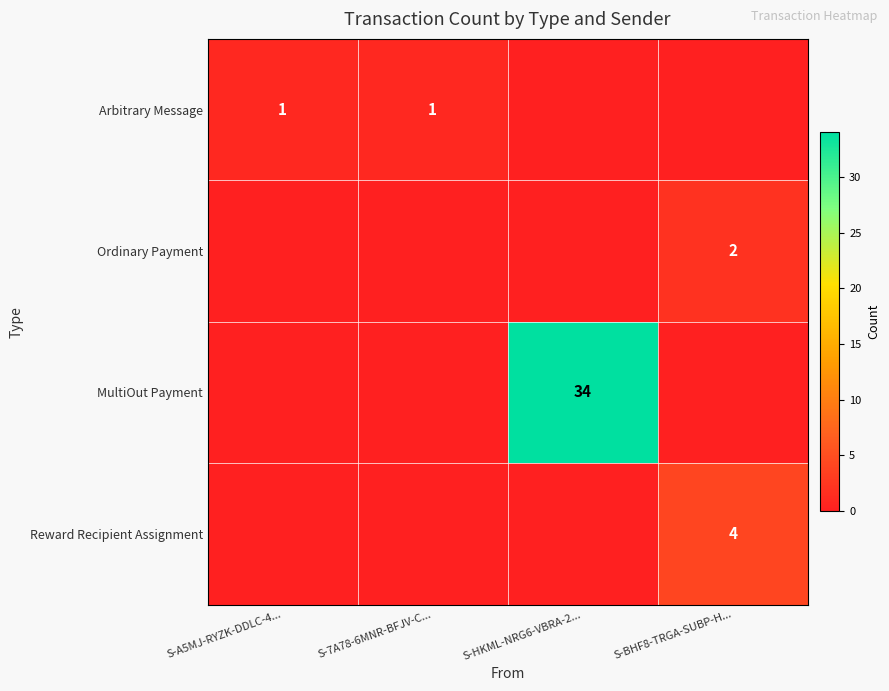

At which category is the sum across all series the highest?

S-HKML-NRG6-VBRA-2...